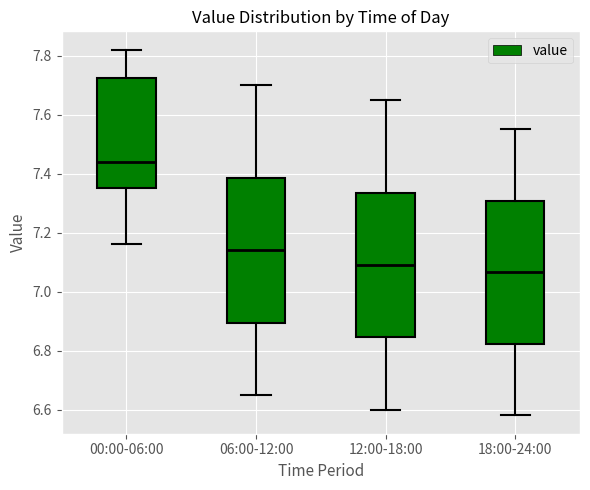

Where is the lower edge of the box for 00:00-06:00 on the y-axis? The values are not printed on the chart, so give them approximately, as read against the axis.

7.36